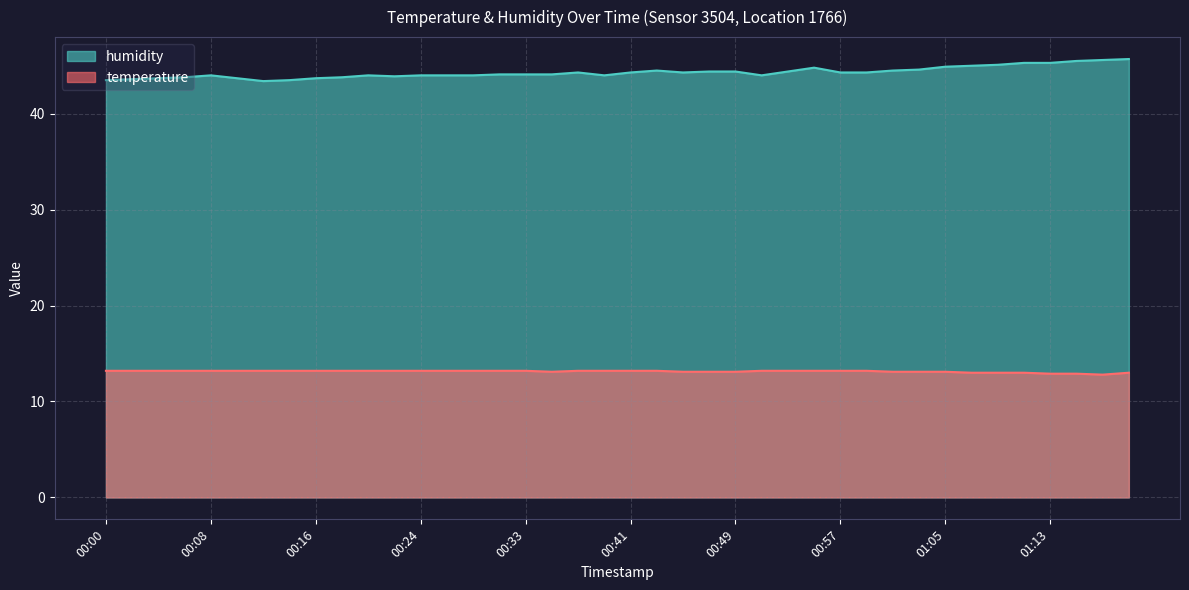

The humidity series shows 45.3 at 01:11. True or false?

True